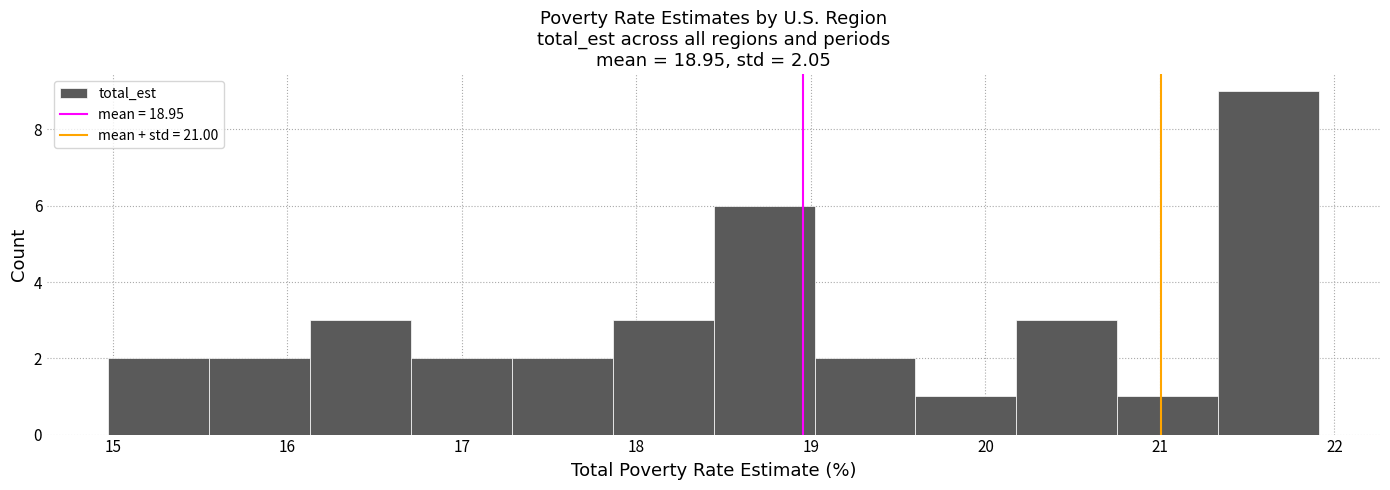

What is the height of the bar covering 15.5 to 16.1 on the x-axis? Neither the bar edges nor the heights are printed on the chart, so give them approximately, as read against the axes.

2